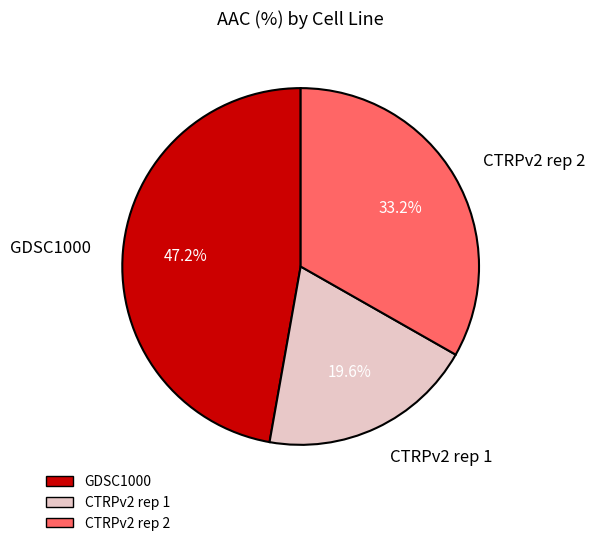

Approximately how many times larger is the value at GDSC1000 compared to CTRPv2 rep 1?

2.4